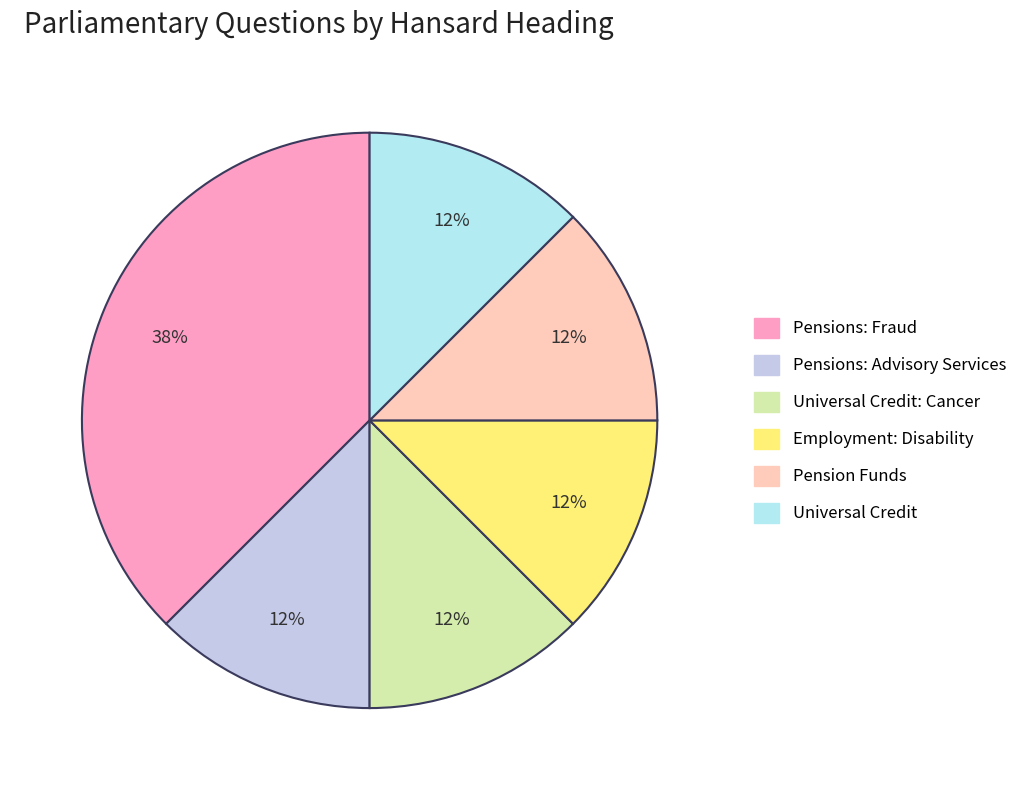

Is it true that Employment: Disability is 12% of the pie?

True